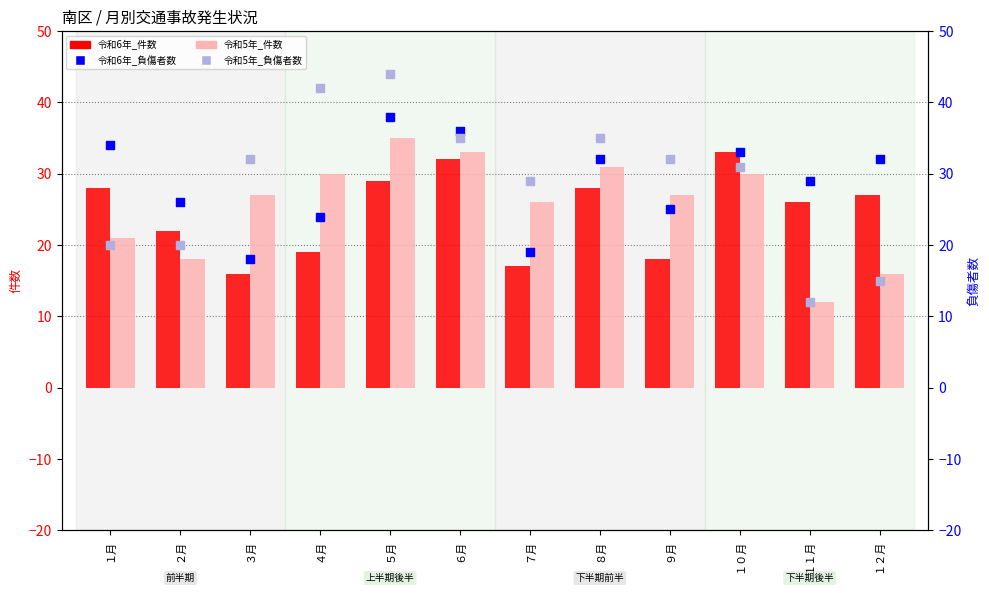

Is the value of 令和5年_負傷者数 at ５月 greater than the value of 令和6年_負傷者数 at ８月?

Yes